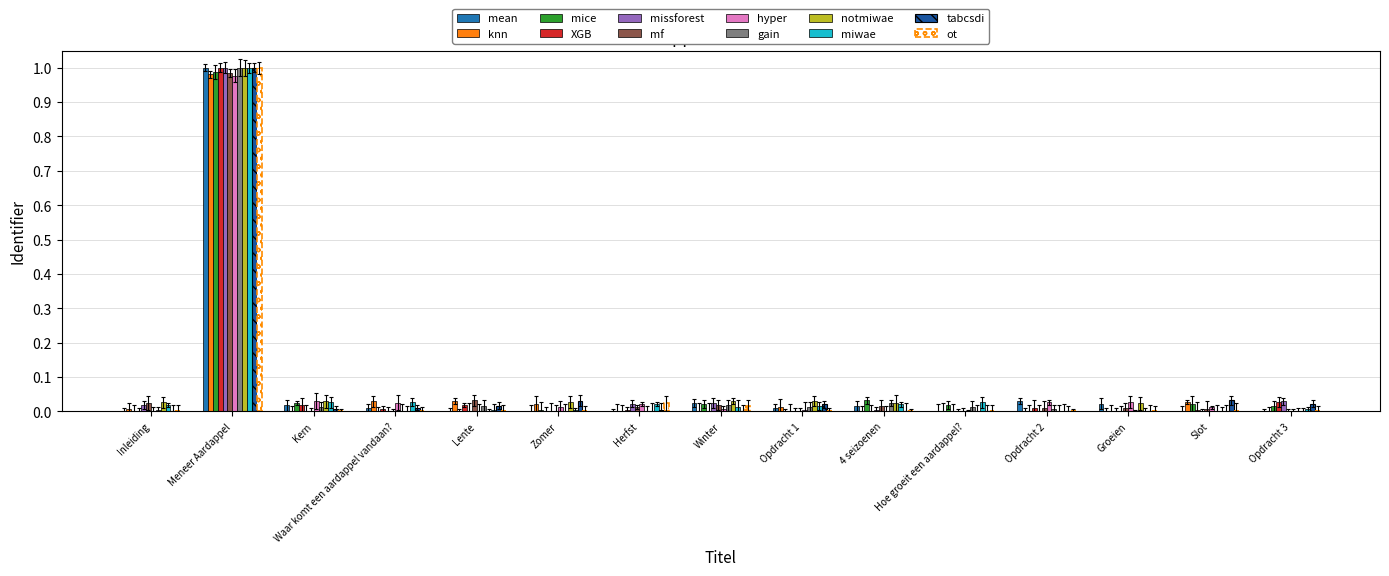

What position from the right is Waar komt een aardappel vandaan??

12